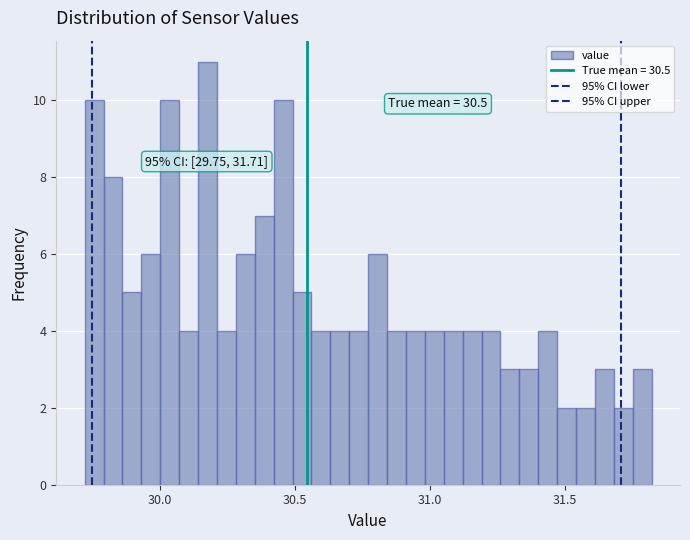

Read against the x-axis, roughly where is the centre of the tallest bar?

30.20